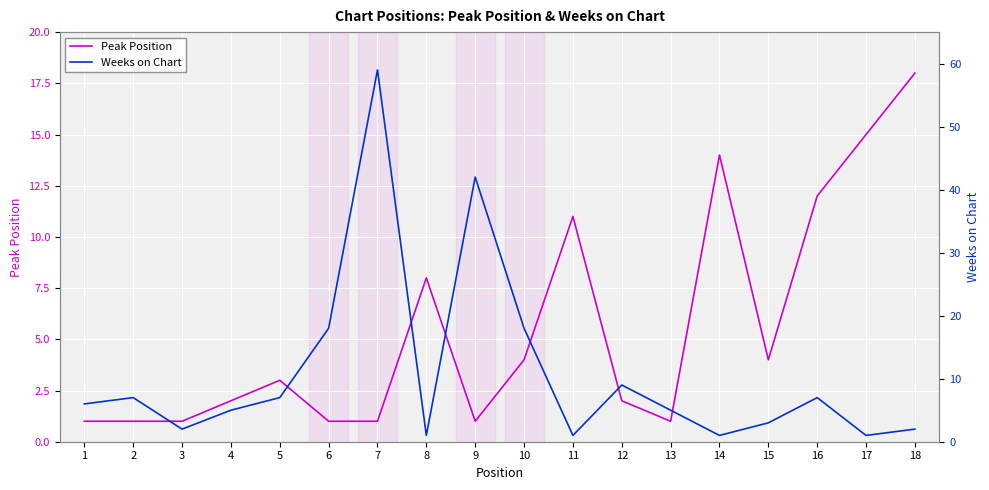

Reading left to right, transcribe all the data shown in this chart.

Peak Position: 1	1	1	2	3	1	1	8	1	4	11	2	1	14	4	12	15	18
Weeks on Chart: 6	7	2	5	7	18	59	1	42	18	1	9	5	1	3	7	1	2